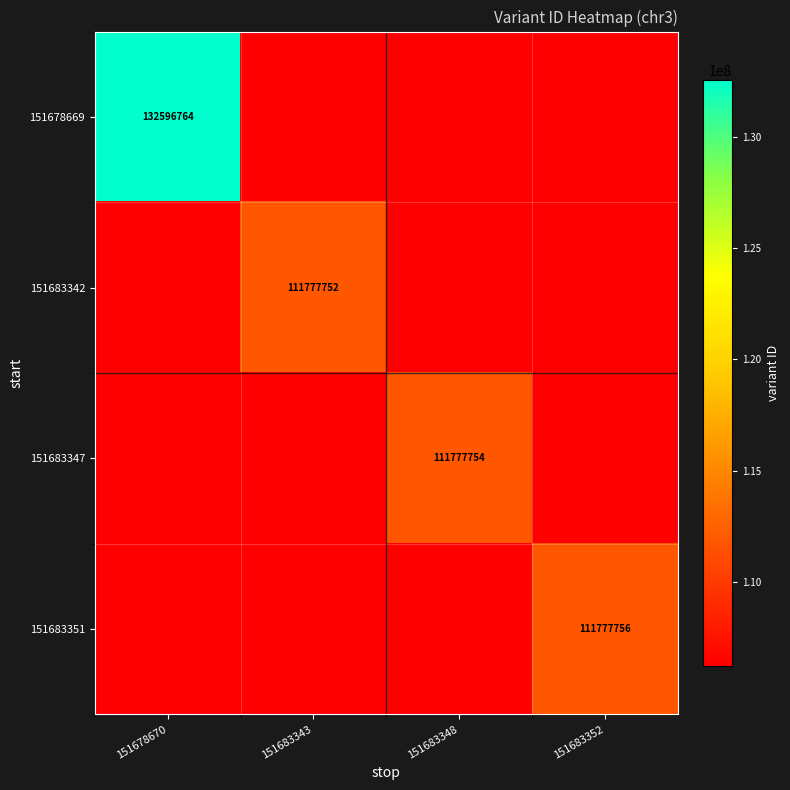

What is the sum of all 151683342 values?

430344345.2